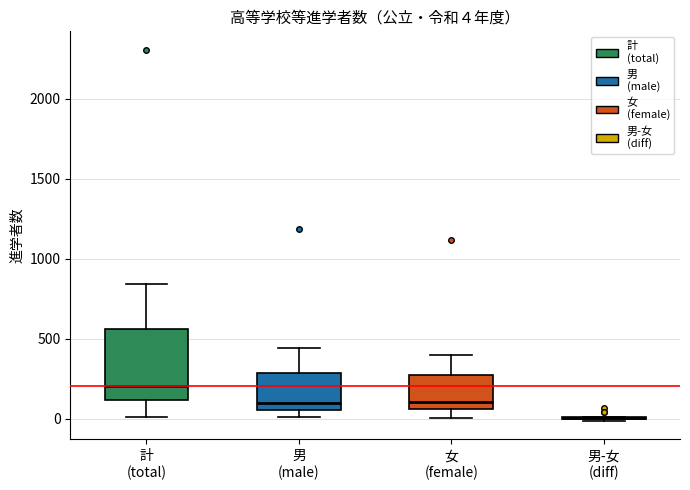

Comparing the boxes themselves (not the whiskers), which one is the tallest?

計 (total)